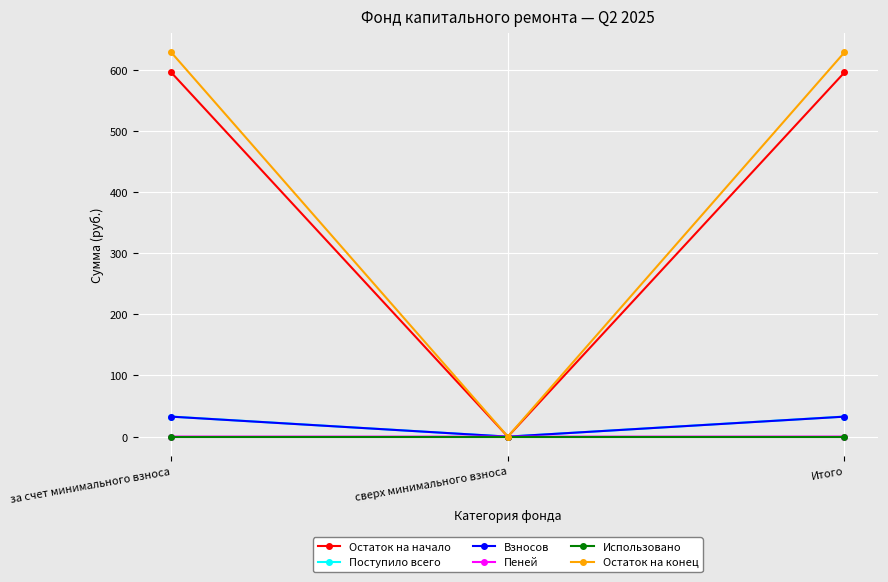

How many series are shown in this chart?

6